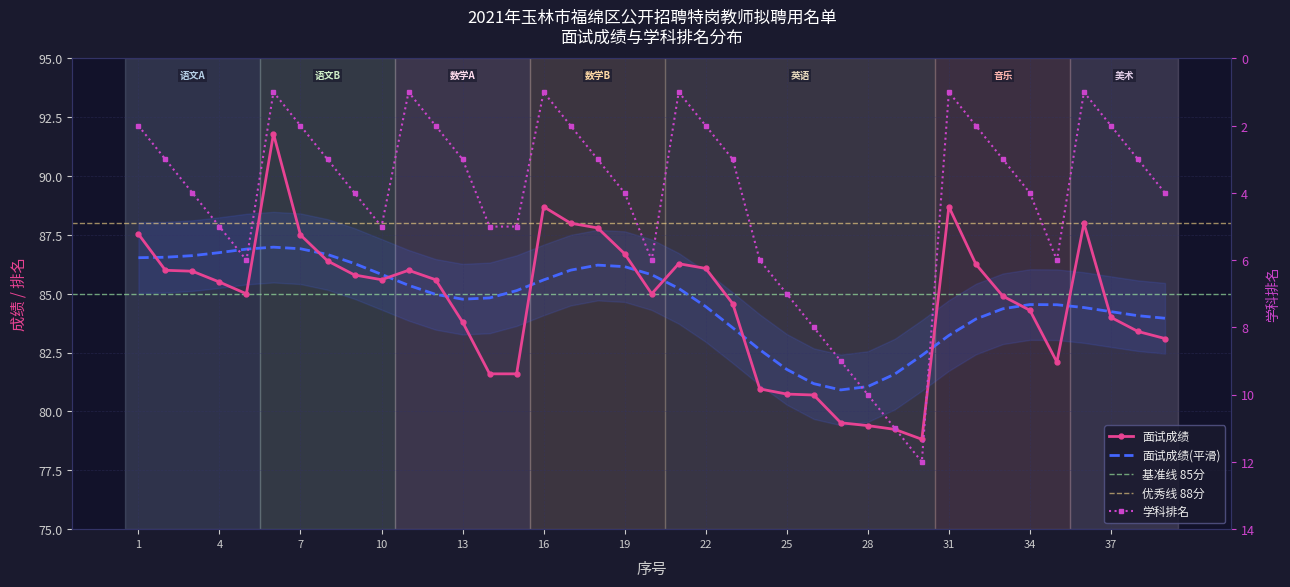

Reading right to left, what are all the values shown in this chart?

面试成绩: 39=83.1	38=83.4	37=84.0	36=88.0	35=82.1	34=84.3	33=84.9	32=86.3	31=88.7	30=78.8	29=79.2	28=79.4	27=79.5	26=80.7	25=80.7	24=81.0	23=84.6	22=86.1	21=86.3	20=85.0	19=86.7	18=87.8	17=88.0	16=88.7	15=81.6	14=81.6	13=83.8	12=85.6	11=86.0	10=85.6	9=85.8	8=86.4	7=87.5	6=91.8	5=85.0	4=85.5	3=86.0	2=86.0	1=87.5
学科排名: 39=4.0	38=3.0	37=2.0	36=1.0	35=6.0	34=4.0	33=3.0	32=2.0	31=1.0	30=12.0	29=11.0	28=10.0	27=9.0	26=8.0	25=7.0	24=6.0	23=3.0	22=2.0	21=1.0	20=6.0	19=4.0	18=3.0	17=2.0	16=1.0	15=5.0	14=5.0	13=3.0	12=2.0	11=1.0	10=5.0	9=4.0	8=3.0	7=2.0	6=1.0	5=6.0	4=5.0	3=4.0	2=3.0	1=2.0